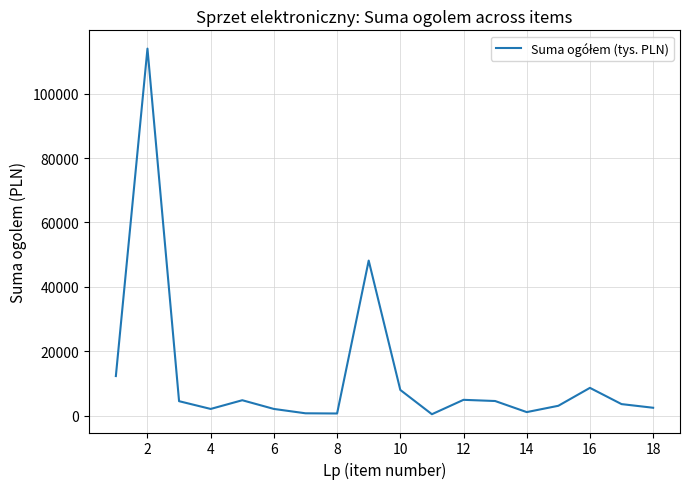

What is the difference between the maximum and minimum values?

113550.0